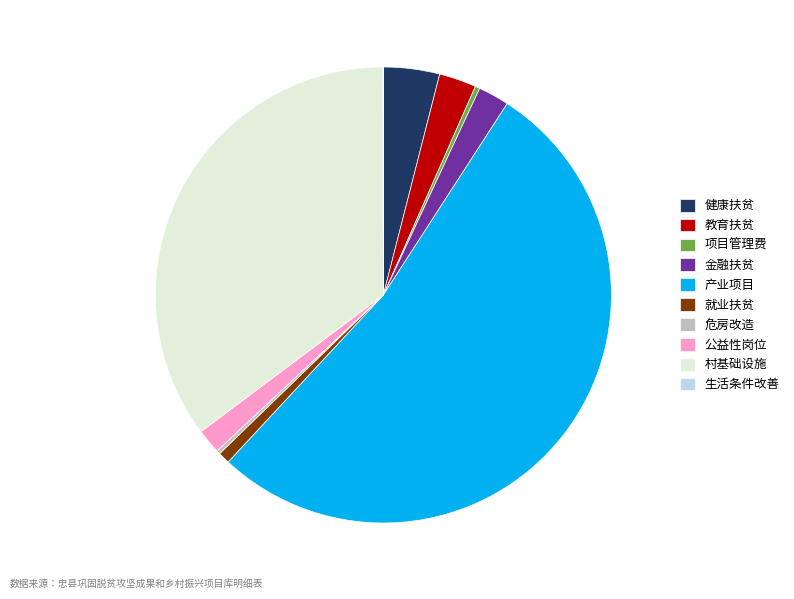

Is there a majority slice in this chart?

Yes